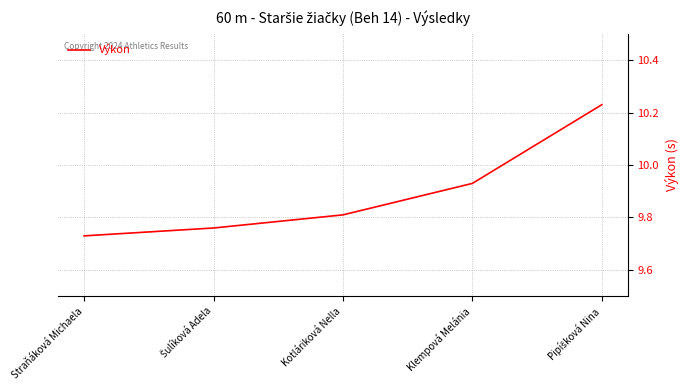

Does the chart have visible grid lines?

Yes